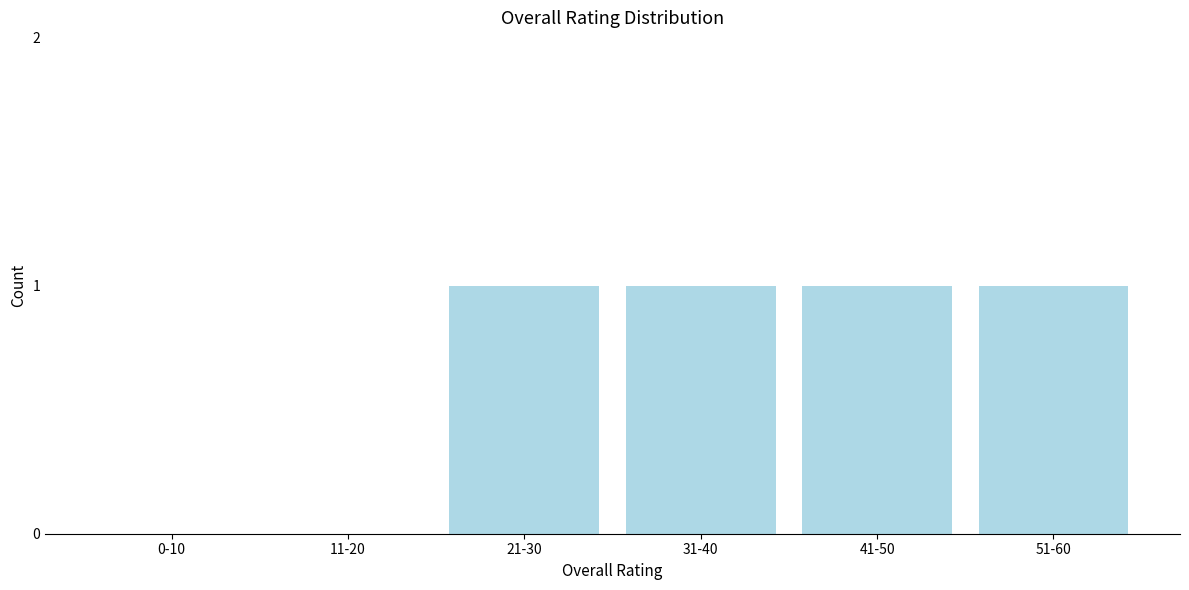

Reading right to left, what are all the values shown in this chart?

51-60=1	41-50=1	31-40=1	21-30=1	11-20=0	0-10=0